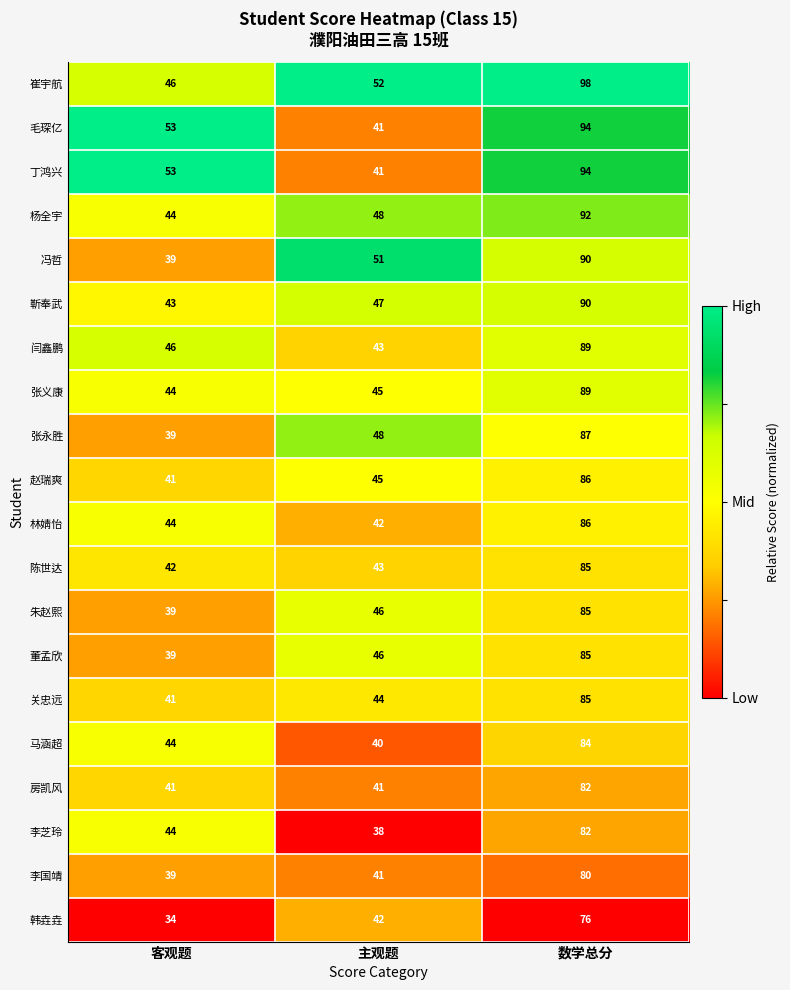

Read the 李芝玲 value at 客观题, to the nearest 10.

40